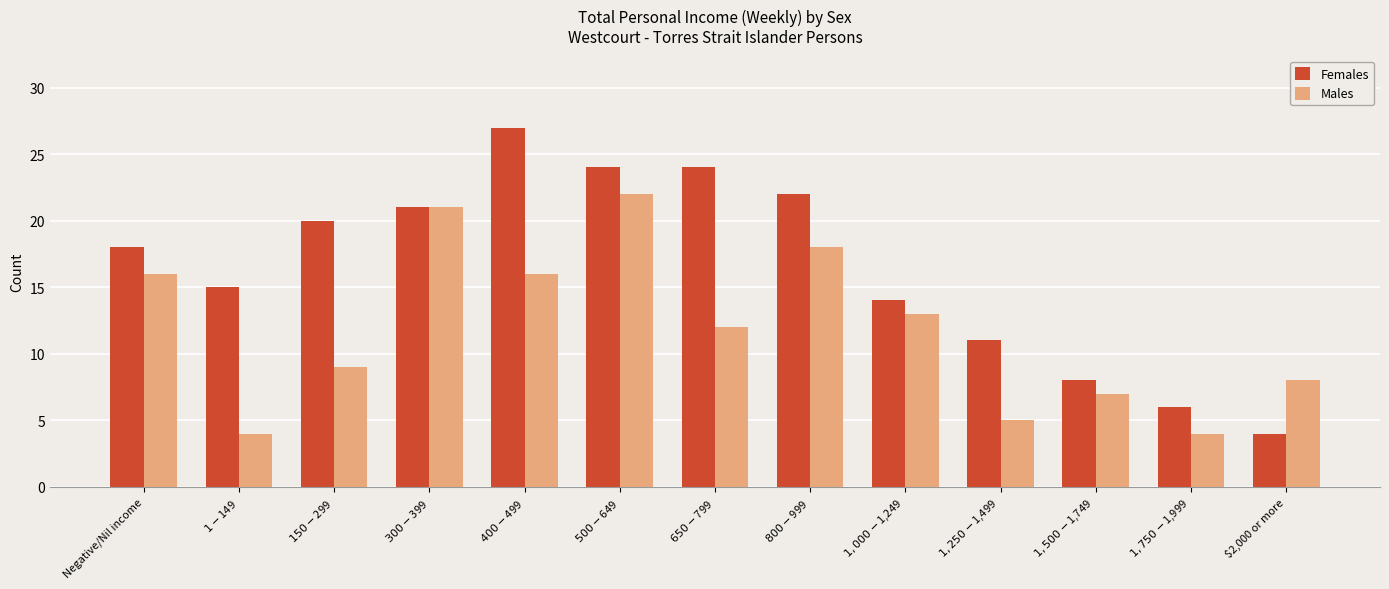

What is the spread (max minus min) of values at $150-$299?

11